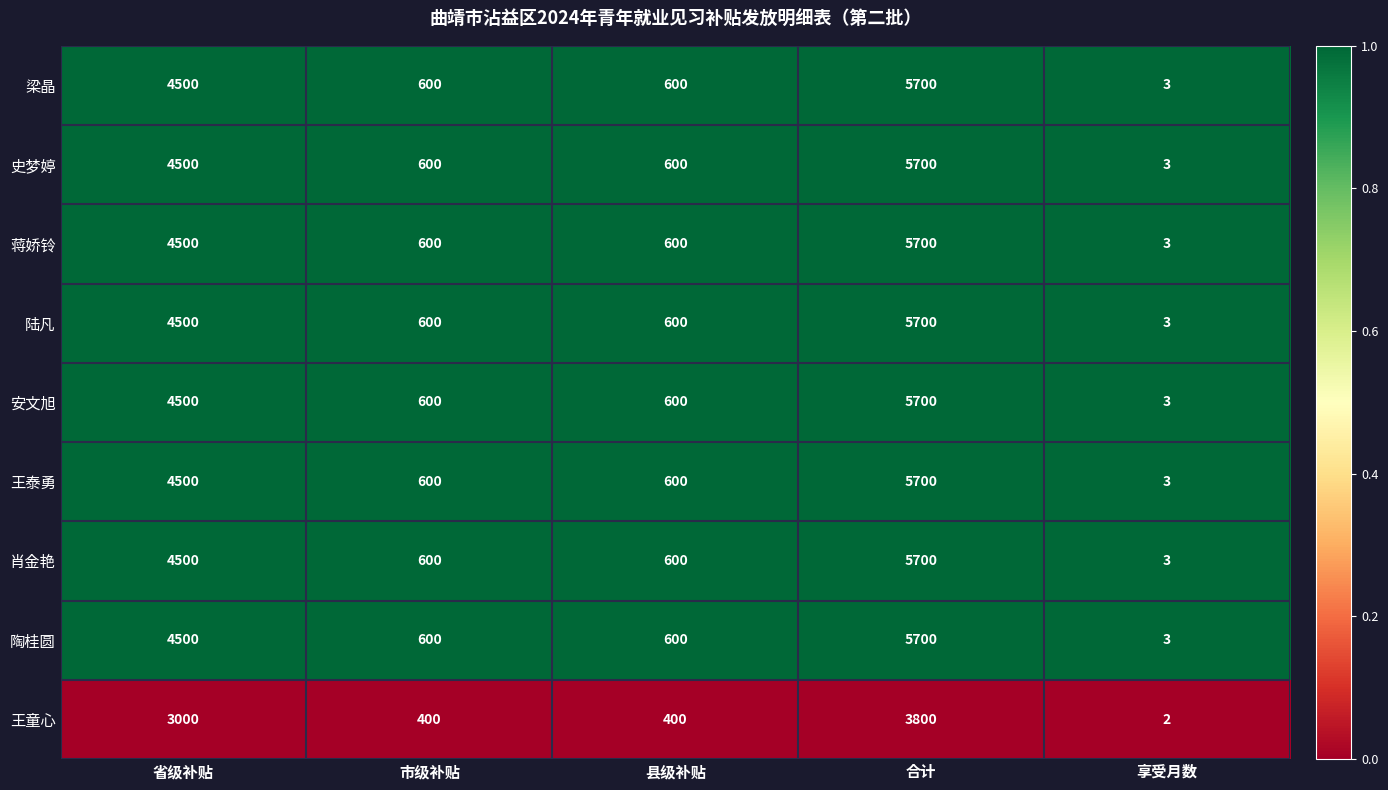

At which category is the sum across all series the highest?

合计